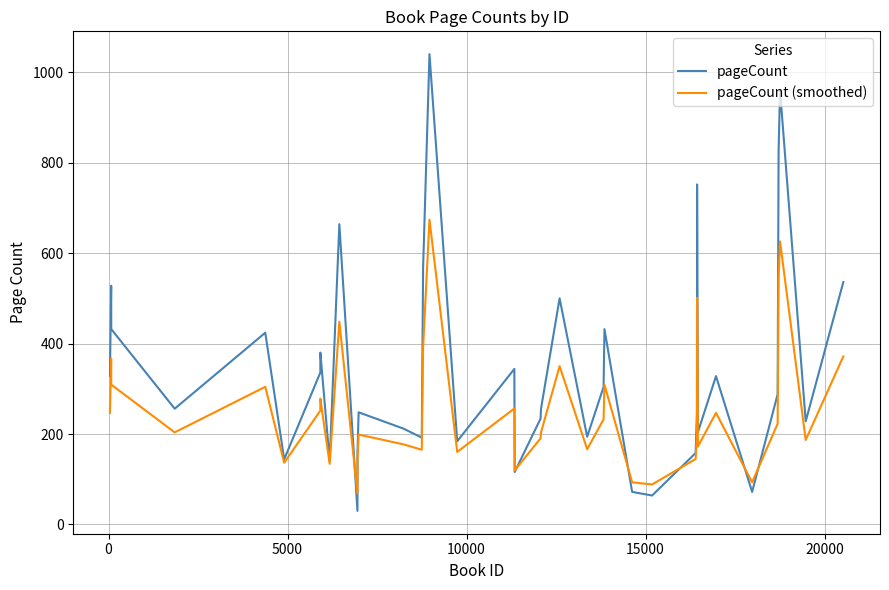

What is the sum of all pageCount (smoothed) values?

10347.2